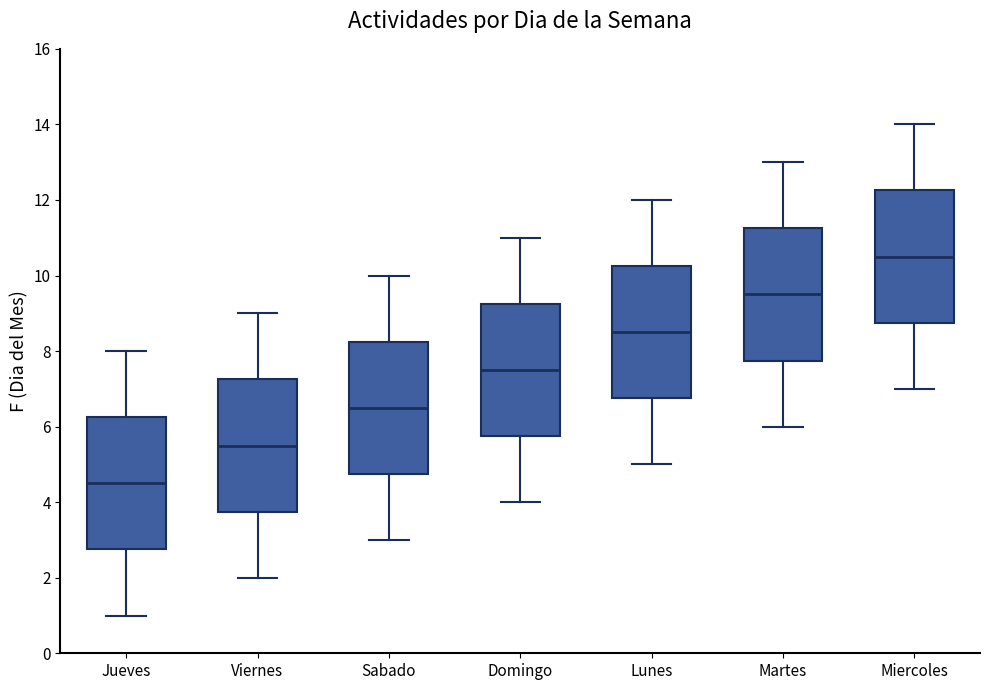

Which box has the lowest median line?

Jueves